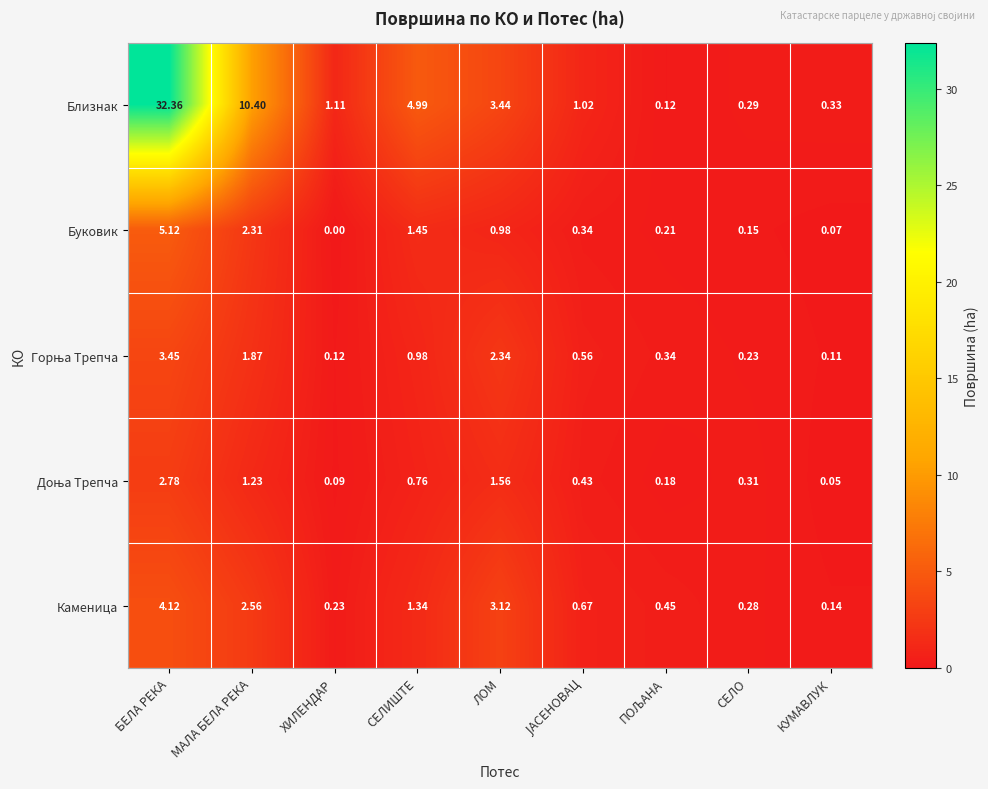

What is the total value across all series at ЛОМ?

11.4